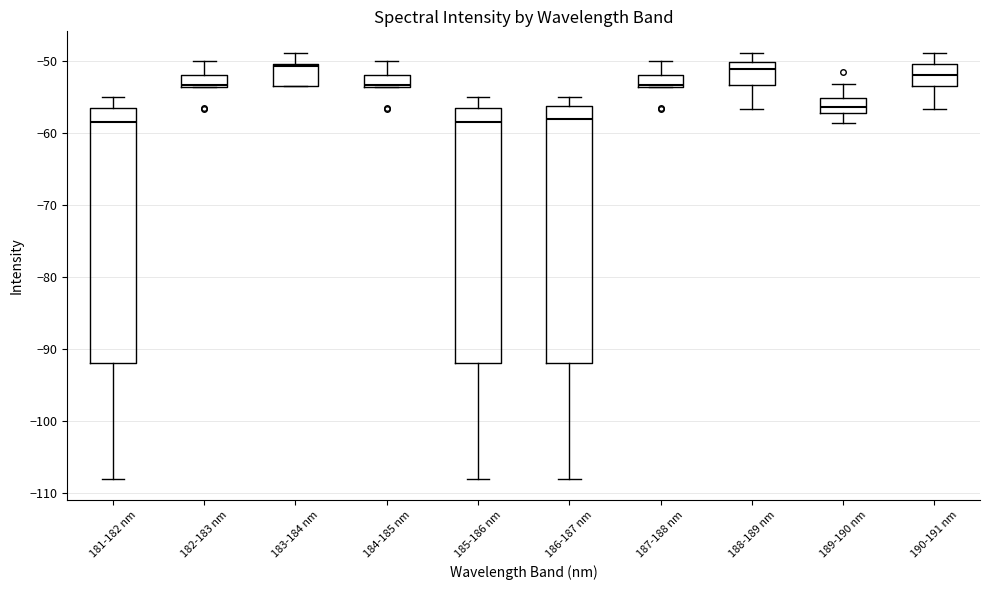

Reading left to right, read every box against the y-axis: the position of its median line, the range the box covers, and the ends of its whiskers. The values are not printed on the chart, so give them approximately, as read against the axis.

181-182 nm: median -58, box -92 to -57, whiskers -108 to -55
182-183 nm: median -53, box -54 to -52, whiskers -54 to -50
183-184 nm: median -51, box -53 to -50, whiskers -54 to -49
184-185 nm: median -53, box -54 to -52, whiskers -54 to -50
185-186 nm: median -58, box -92 to -57, whiskers -108 to -55
186-187 nm: median -58, box -92 to -56, whiskers -108 to -55
187-188 nm: median -53, box -54 to -52, whiskers -54 to -50
188-189 nm: median -51, box -53 to -50, whiskers -57 to -49
189-190 nm: median -56, box -57 to -55, whiskers -59 to -53
190-191 nm: median -52, box -54 to -50, whiskers -57 to -49